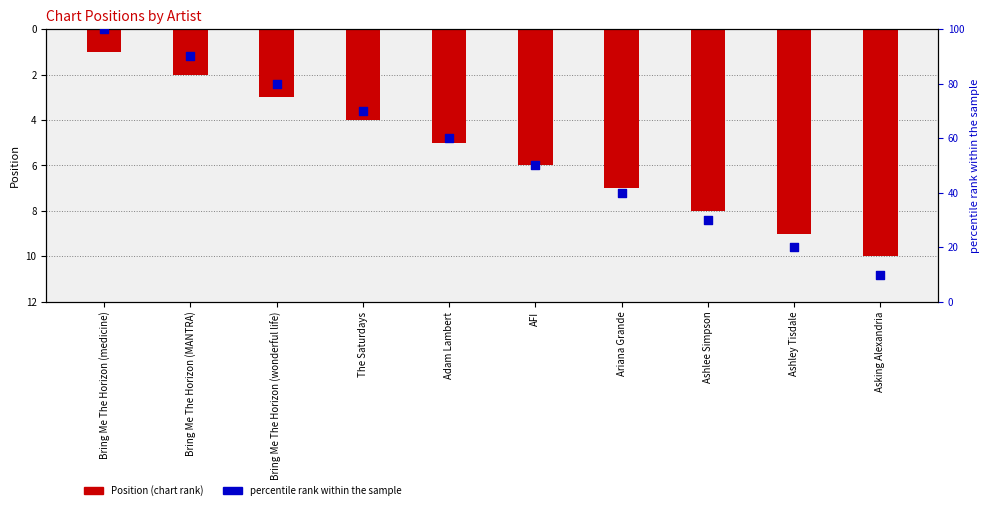

Which series contains the lowest Y value?

Position